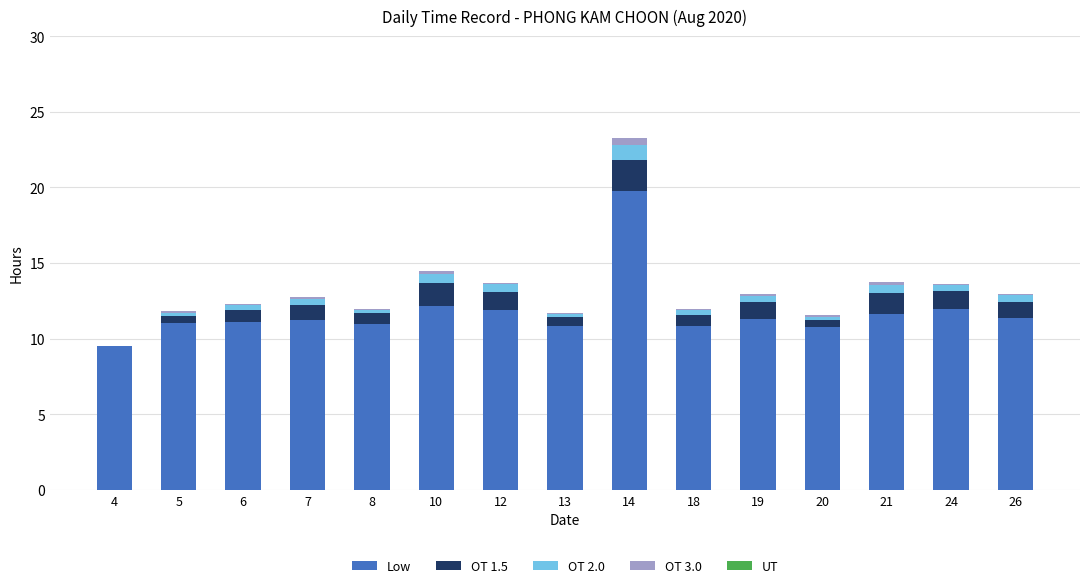

How many distinct data groups are displayed?

4